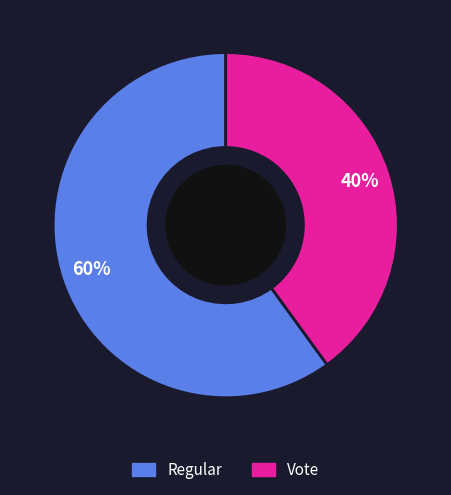

Does Vote represent more than half of the total?

No